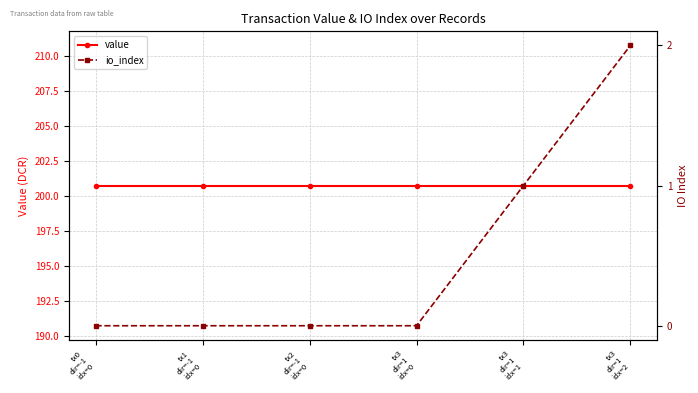

List the series in order of their overall mean, lowest first.

io_index, value